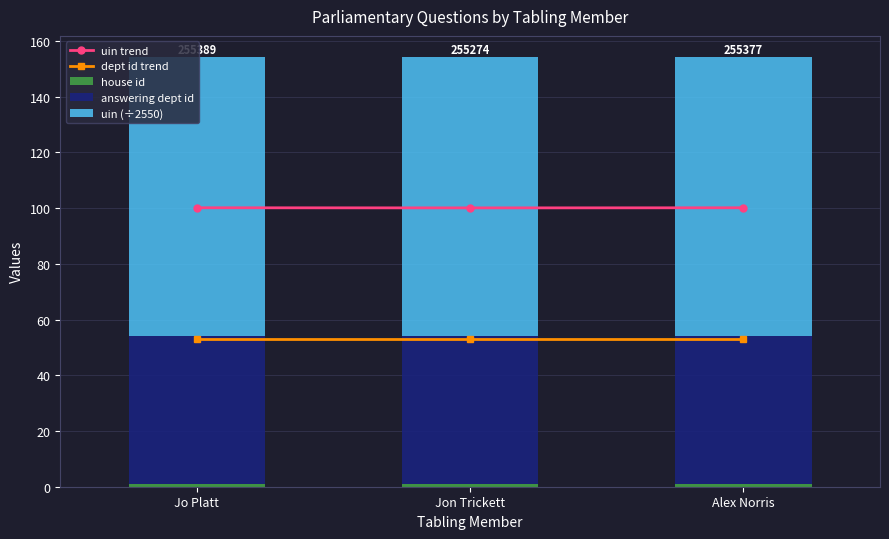

Reading left to right, what are all the values shown in this chart?

uin trend: 100.2	100.1	100.1
dept id trend: 53.0	53.0	53.0
house id: 1.0	1.0	1.0
answering dept id: 53.0	53.0	53.0
uin (÷2550): 100.2	100.1	100.1